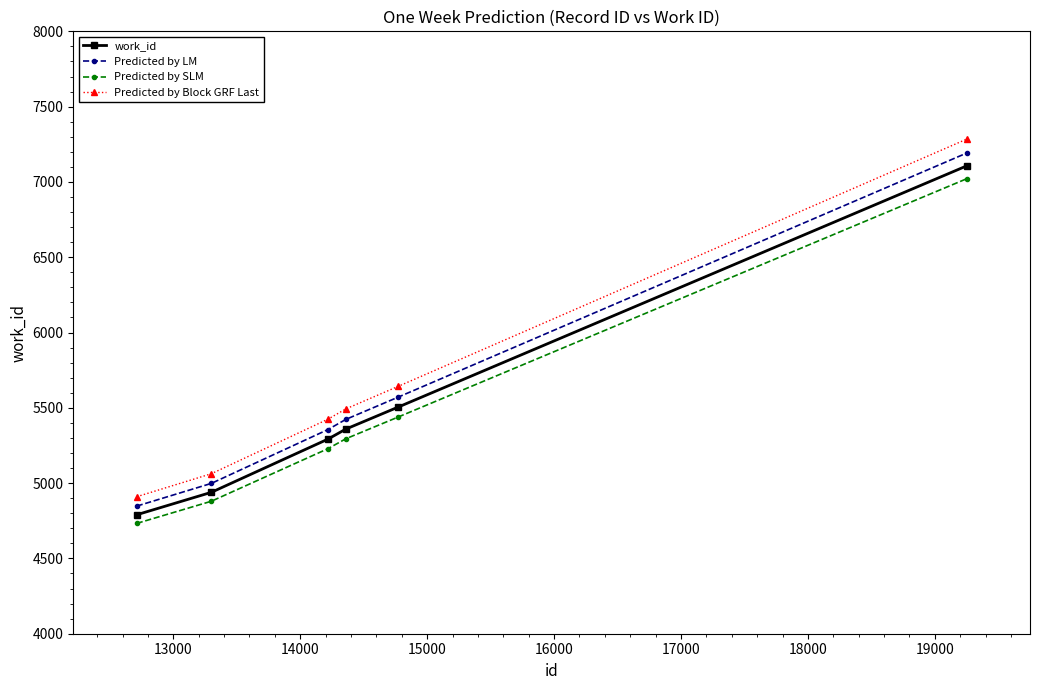

True or false: Predicted by SLM and Predicted by Block GRF Last cross at least once.

False